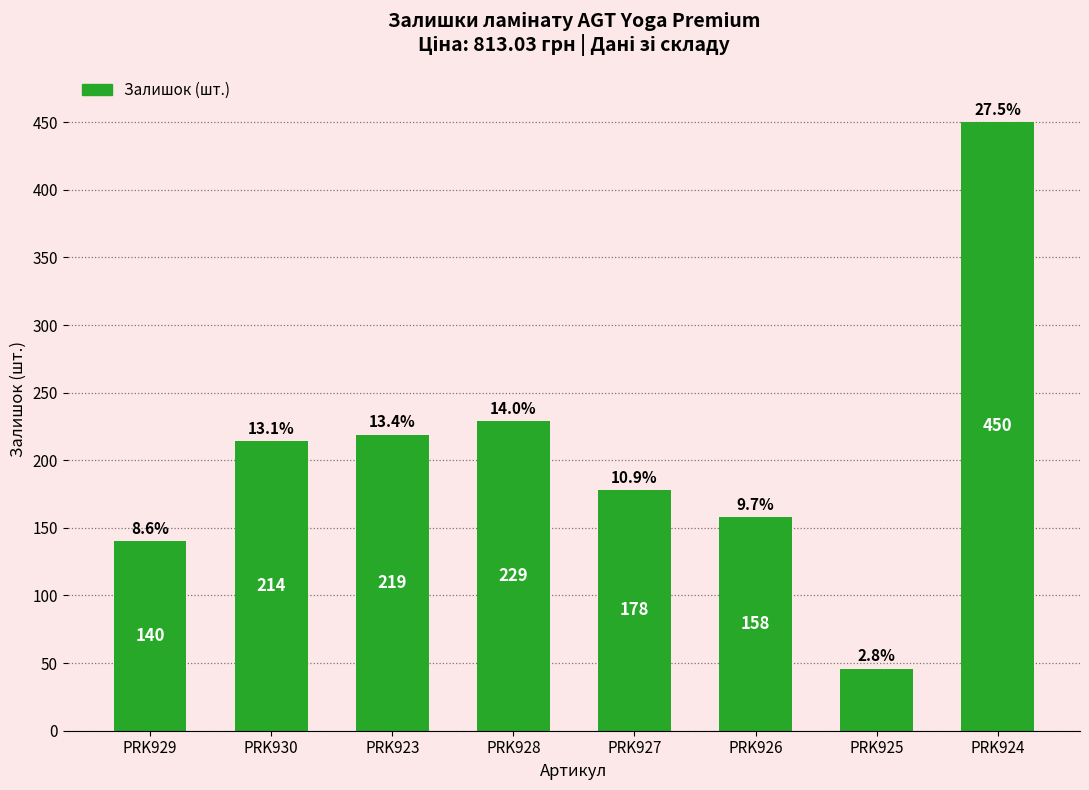

At which label does the data first exceed 214?

PRK923